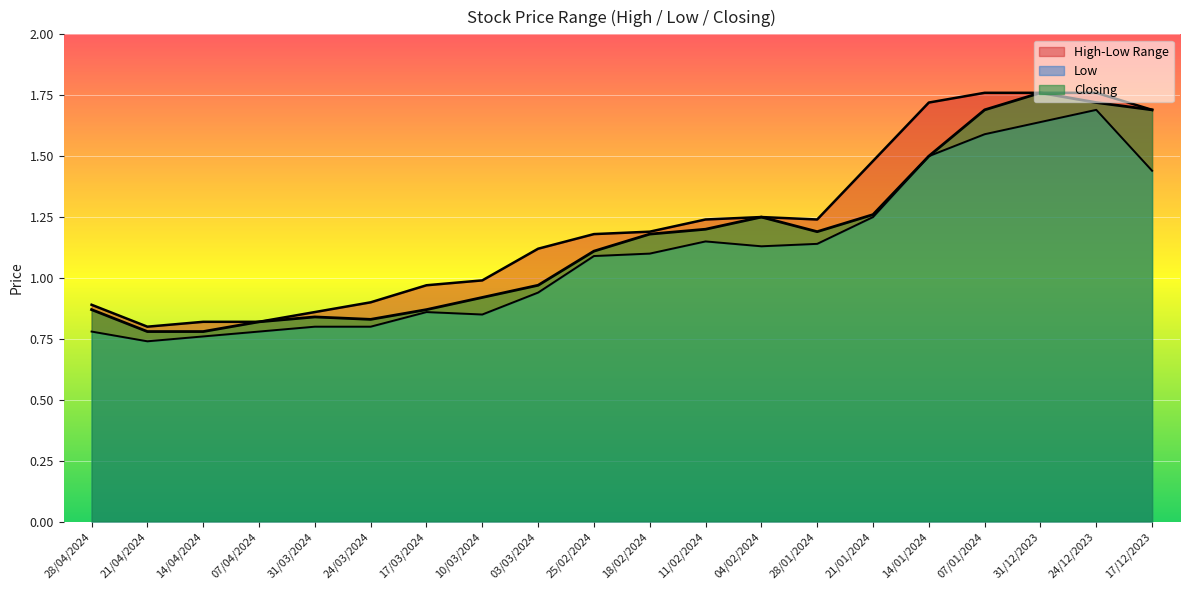

At which category is the sum across all series the highest?

24/12/2023